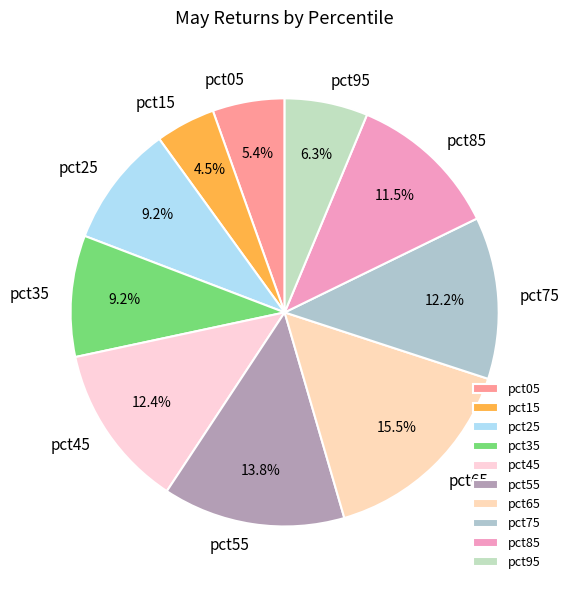

To the nearest percent, what portion does pct35 represent?

9%